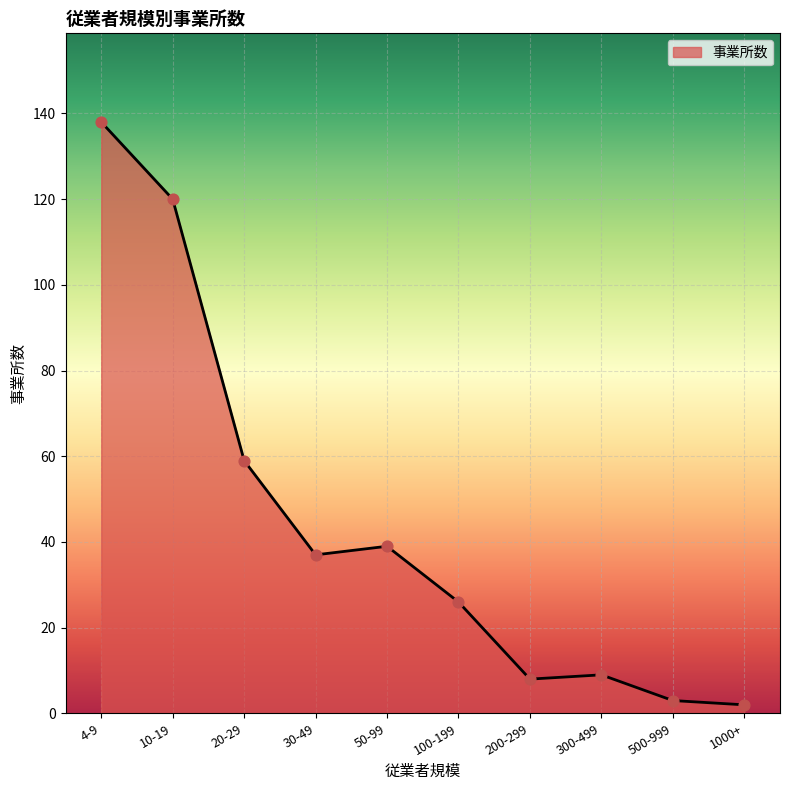

What is the ratio of the value at 10-19 to the value at 20-29?

2.0